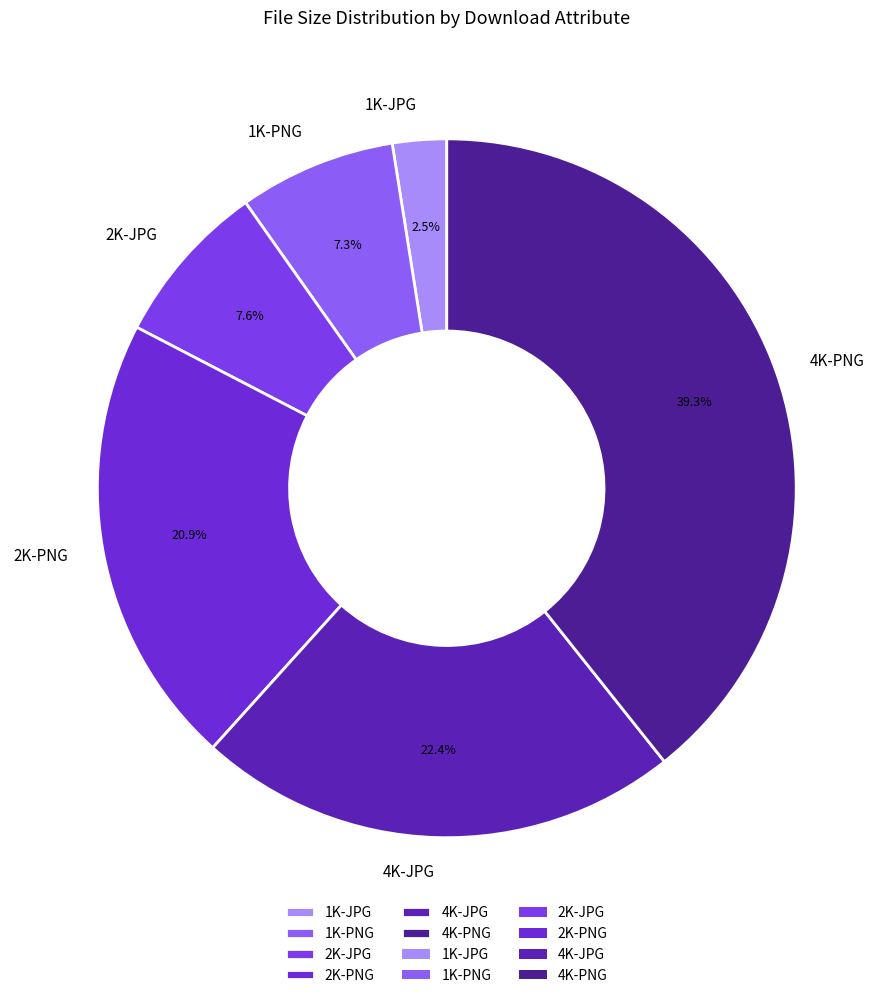

What is the ratio of the value at 1K-JPG to the value at 1K-PNG?

0.3